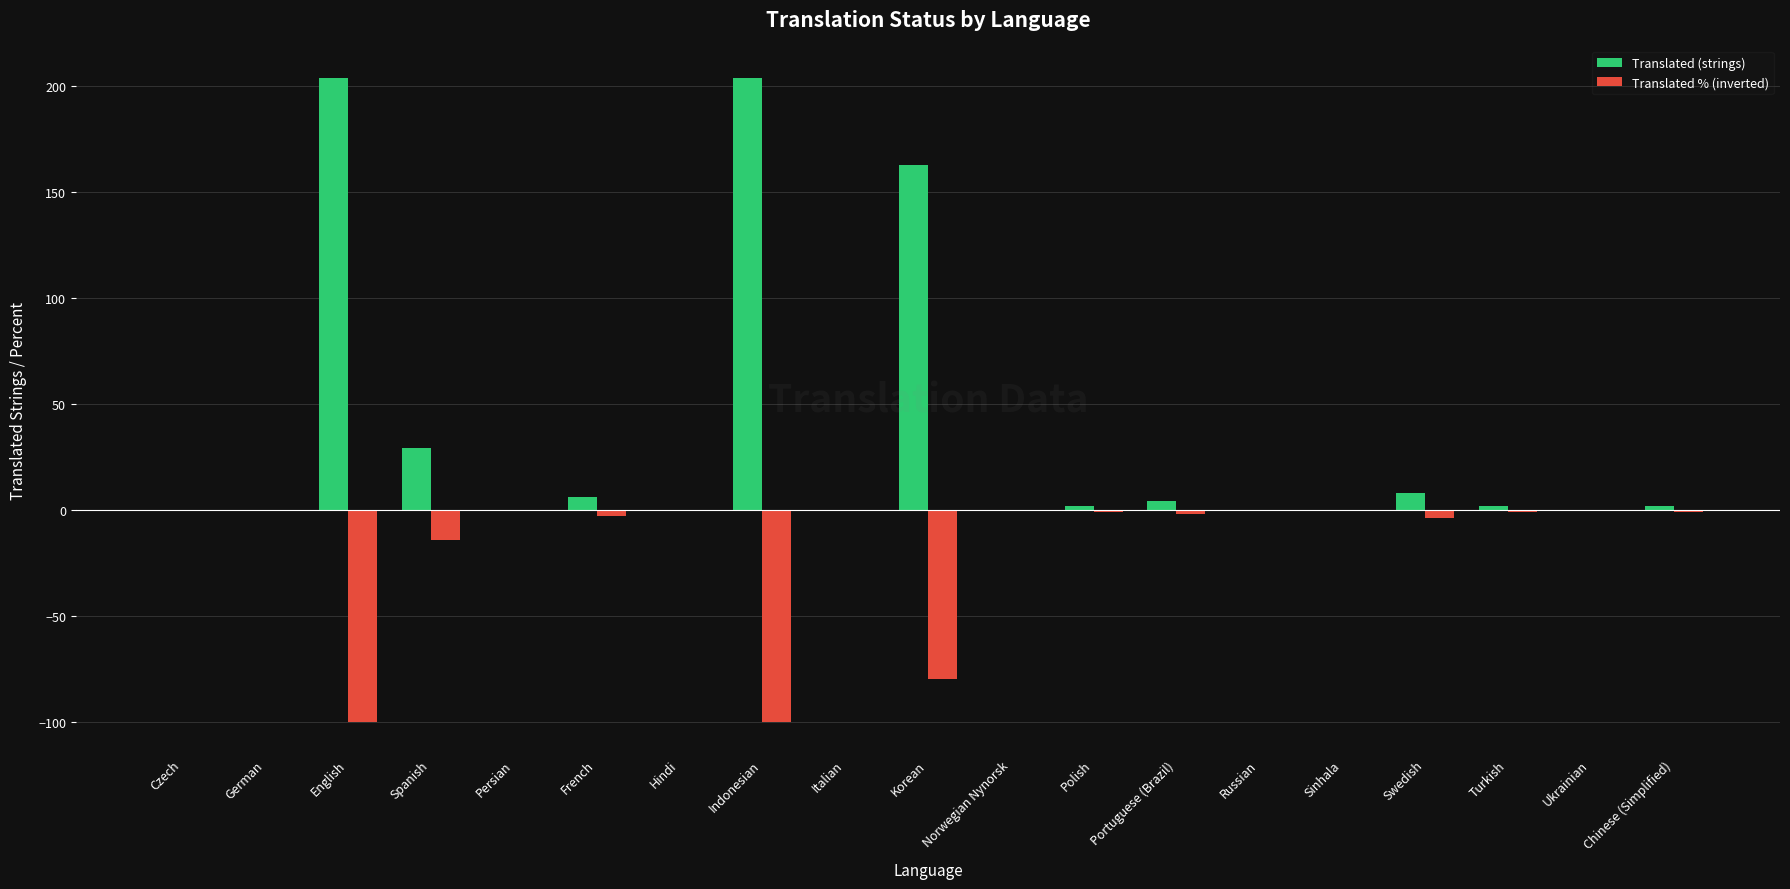

Are the bars grouped side by side (vs. stacked)?

Yes